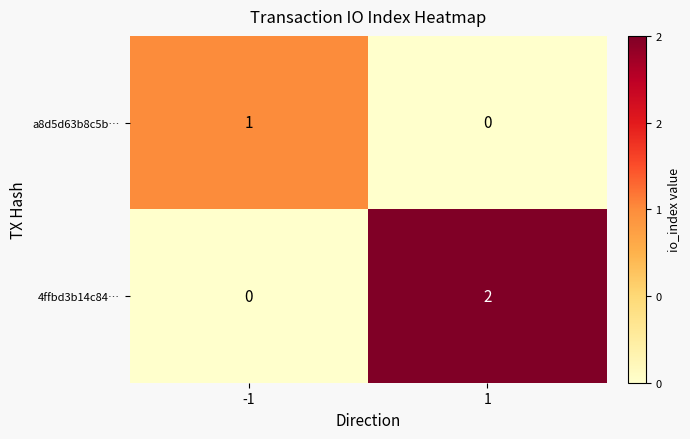

The a8d5d63b8c5b… series shows 1 at -1. True or false?

True